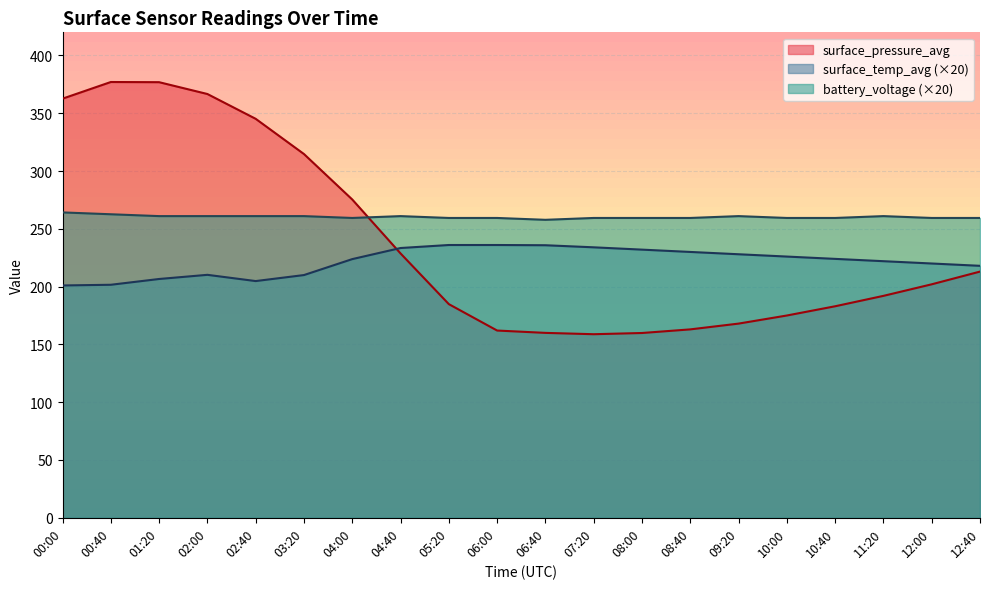

Is the value of battery_voltage at 05:20 greater than the value of surface_temp_avg at 00:00?

Yes